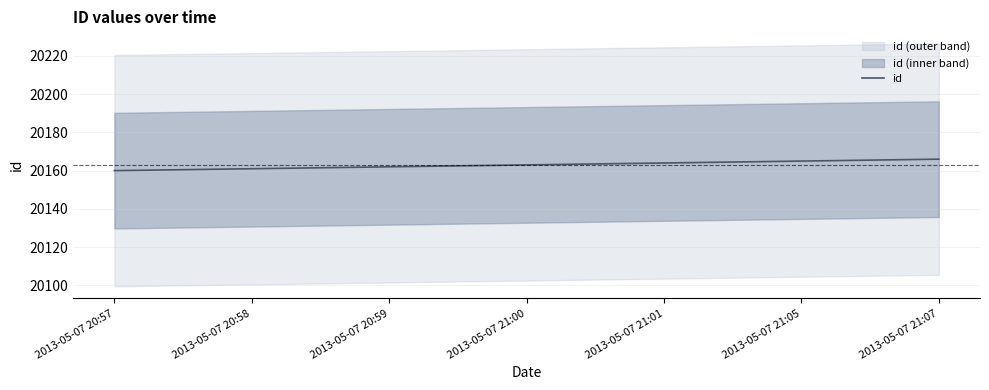

What is the change in value from 2013-05-07 21:00 to 2013-05-07 21:05?

+2